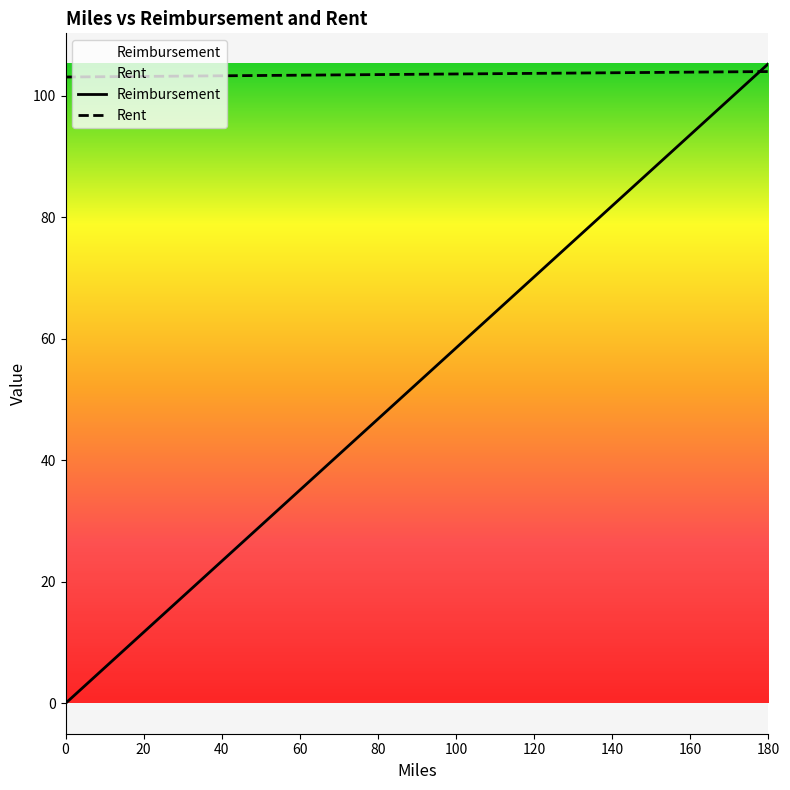

What are all the series names shown in the legend?

Reimbursement, Rent